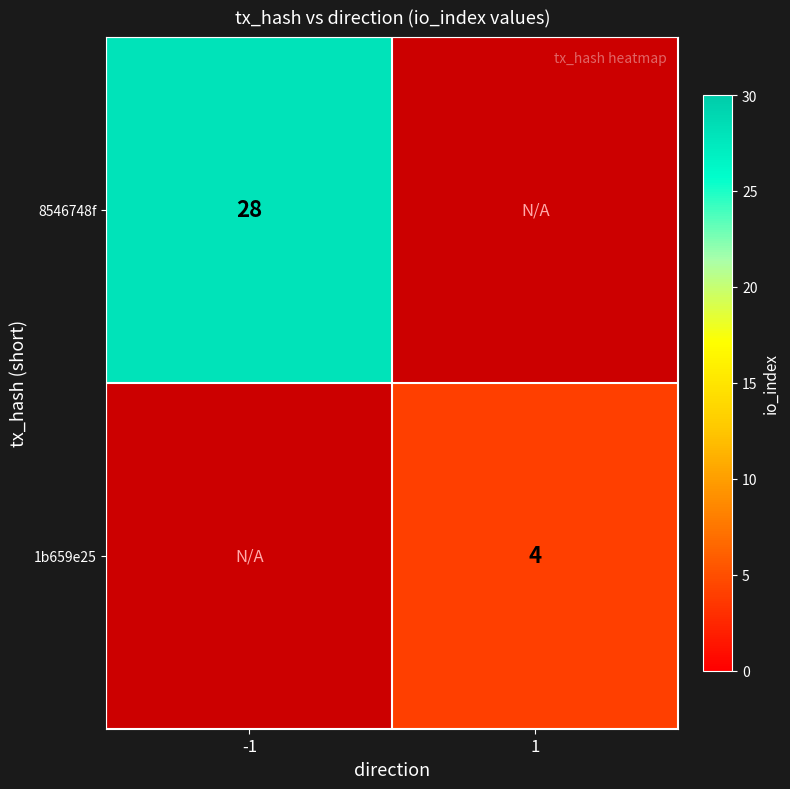

The 1b659e25 series shows 6.4 at 1. True or false?

False